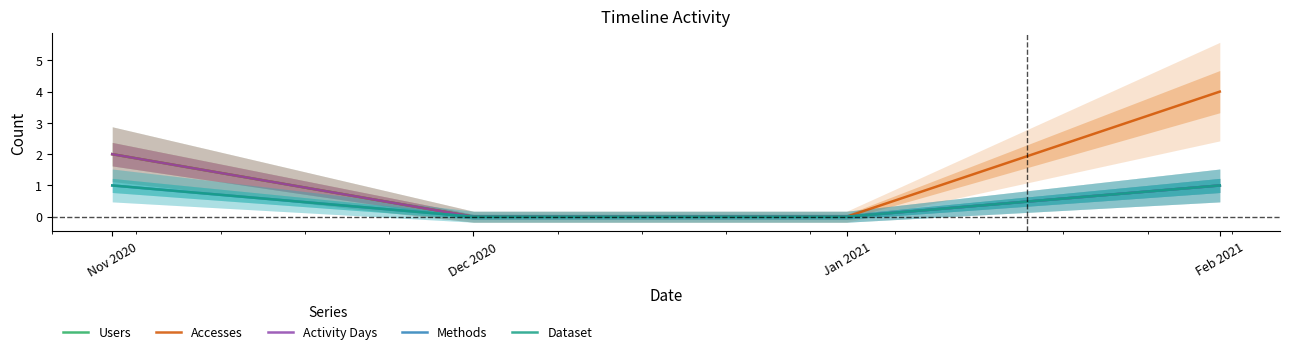

At Nov 2020, list the series in order from smallest to largest.

Methods, Dataset, Users, Accesses, Activity Days